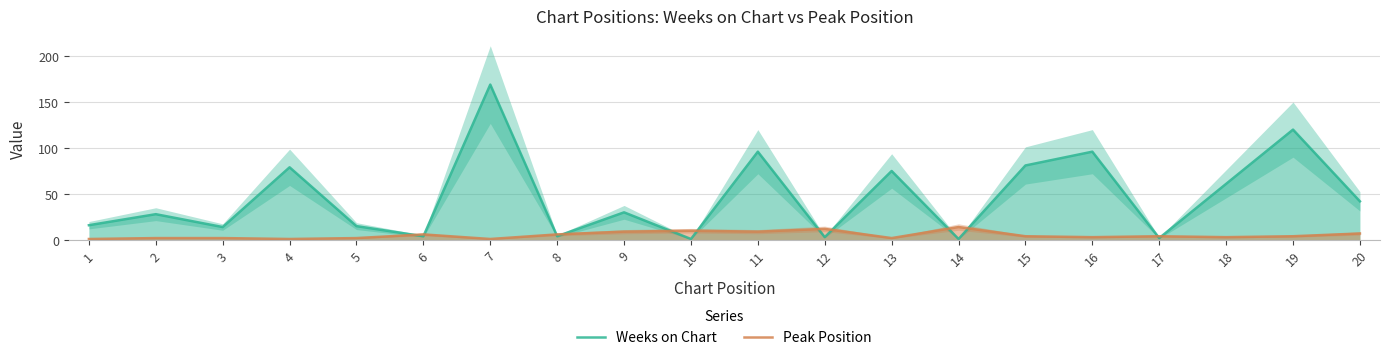

At which label does Peak Position first exceed 4?

6